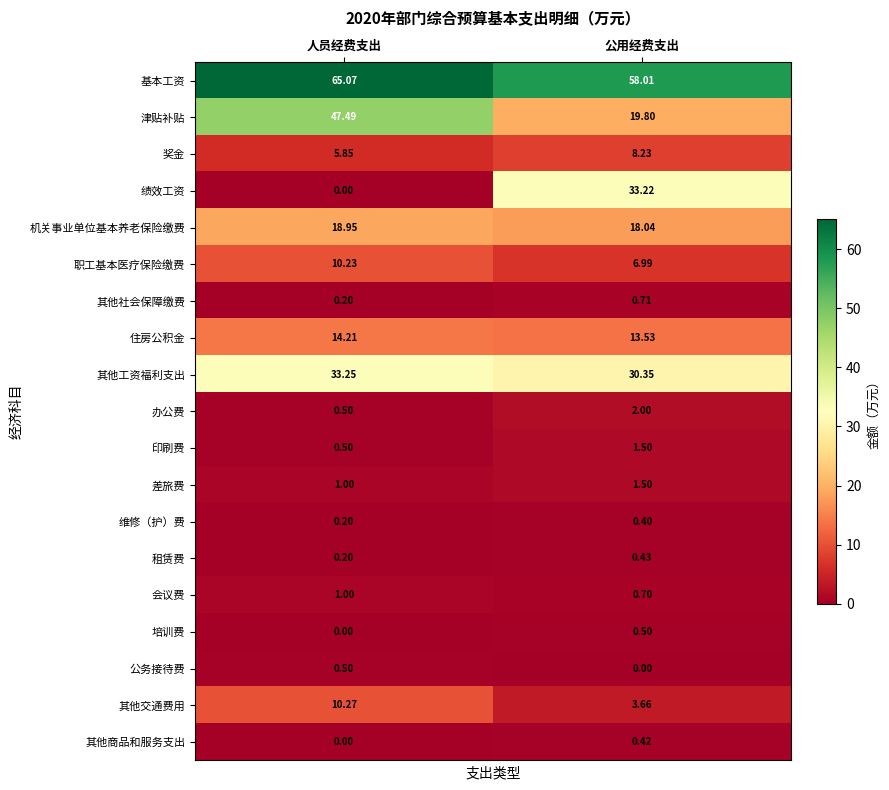

At which category is the sum across all series the highest?

人员经费支出